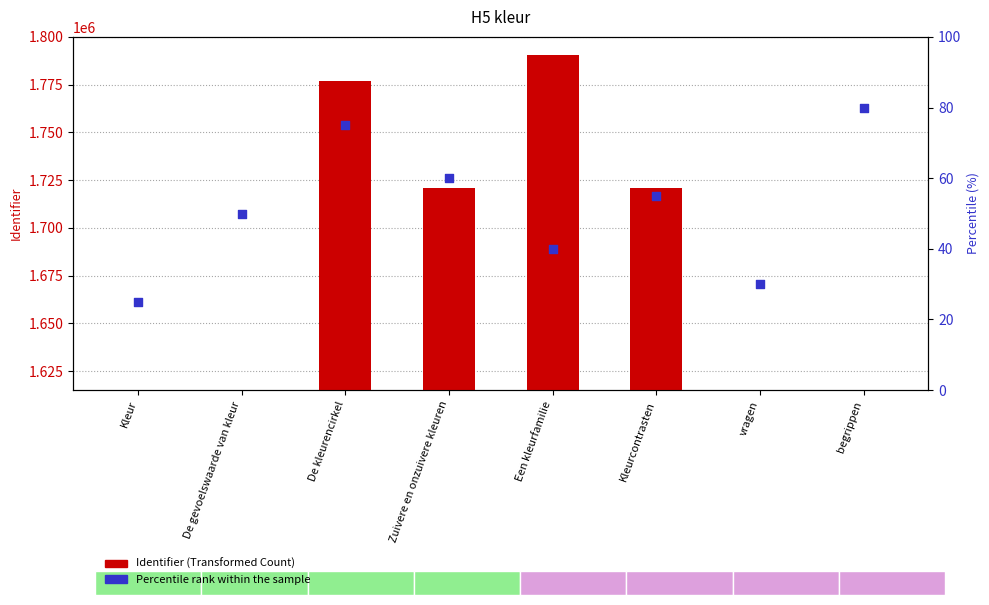

Is the value of Identifier (Transformed Count) at Kleurcontrasten greater than the value of Percentile rank within the sample at vragen?

Yes